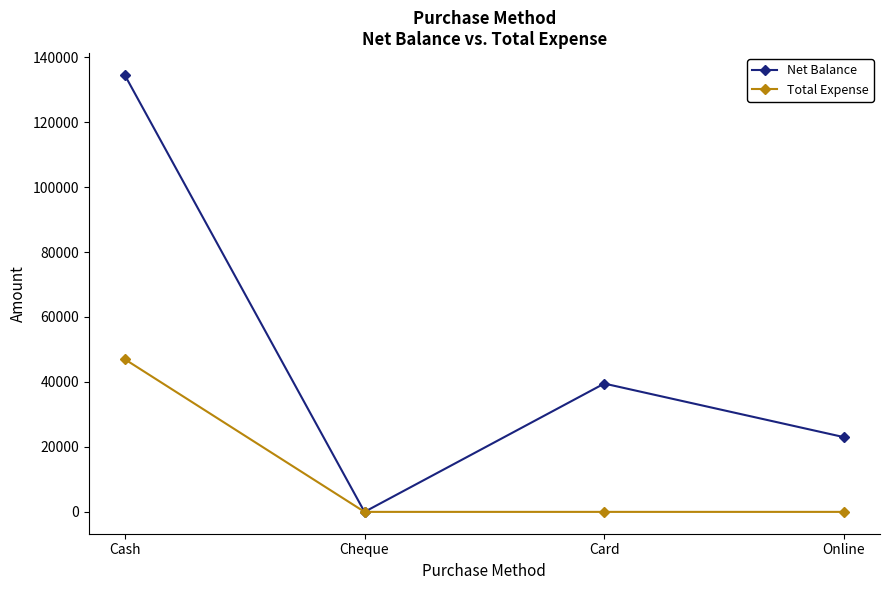

What is the sum of the Total Expense values at Cash and Card?

47000